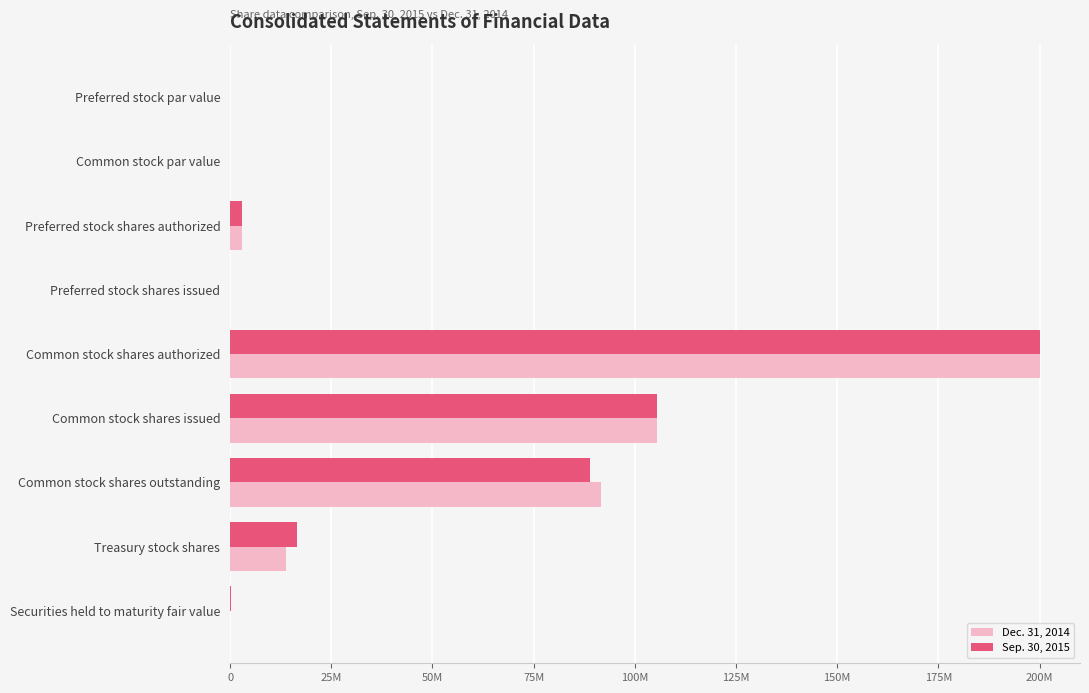

Which category has the highest value in the Sep. 30, 2015 series?

Common stock shares authorized